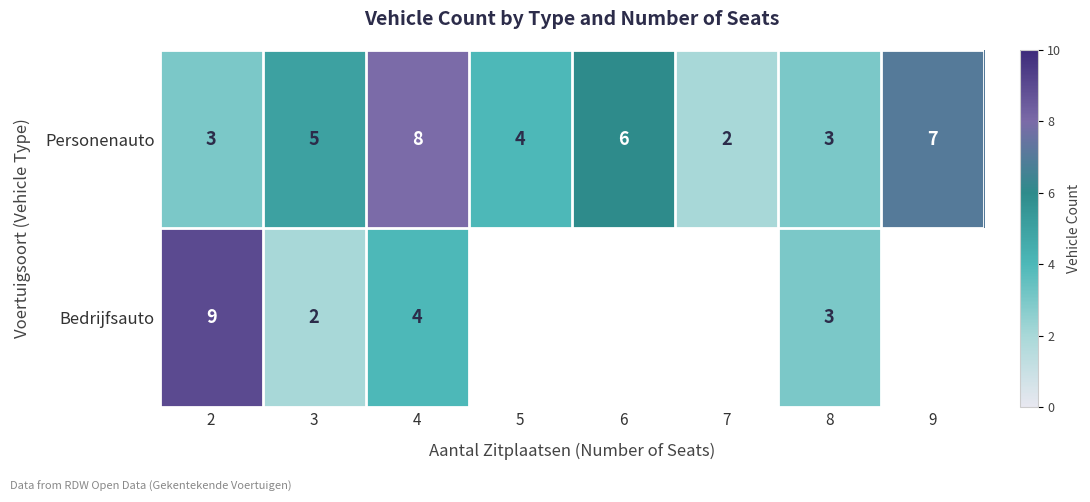

The value of Personenauto at 9 is 7. True or false?

True